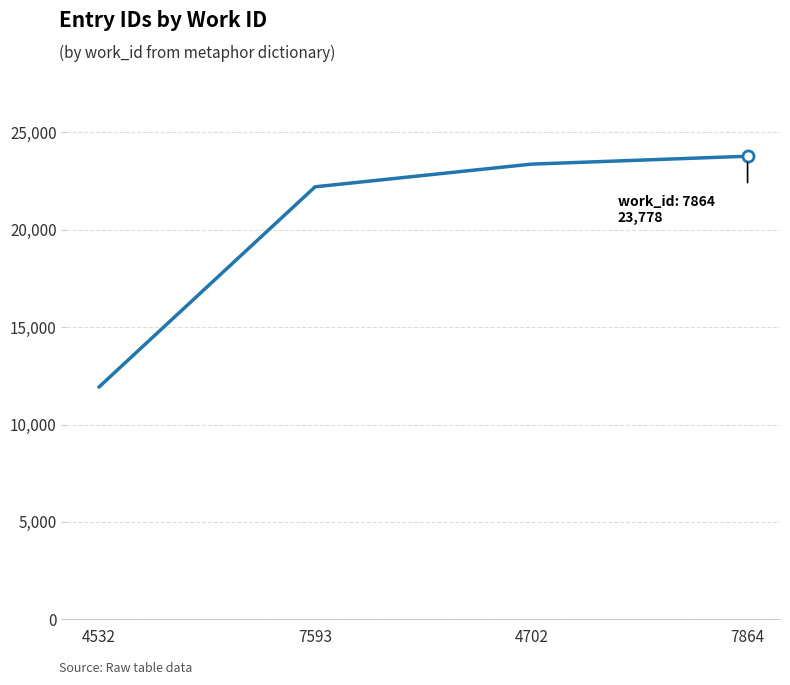

Between 4532 and 4702, which is larger?

4702